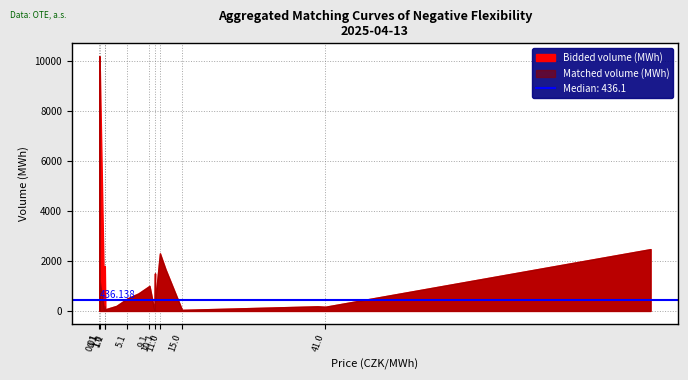

Where is Bidded volume (MWh) nearest to the value -5100?

100.0